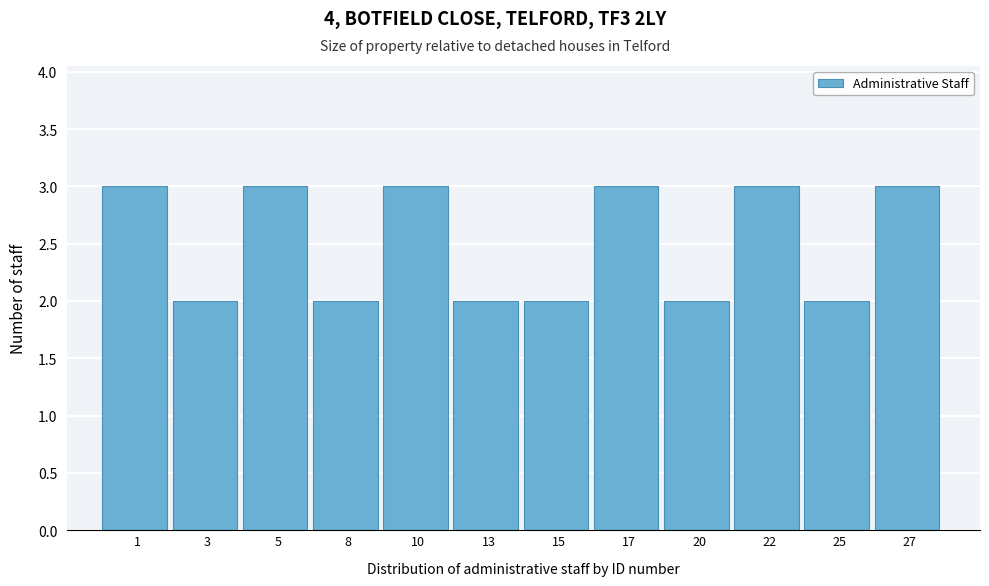

Reading right to left, extract all data points from this chart.

27=3	25=2	22=3	20=2	17=3	15=2	13=2	10=3	8=2	5=3	3=2	1=3